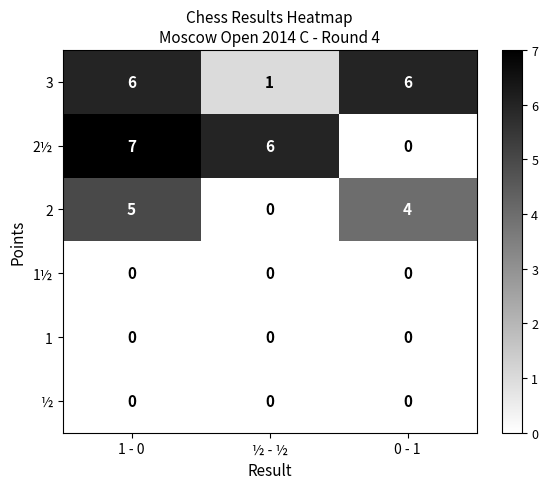

How many distinct data groups are displayed?

6